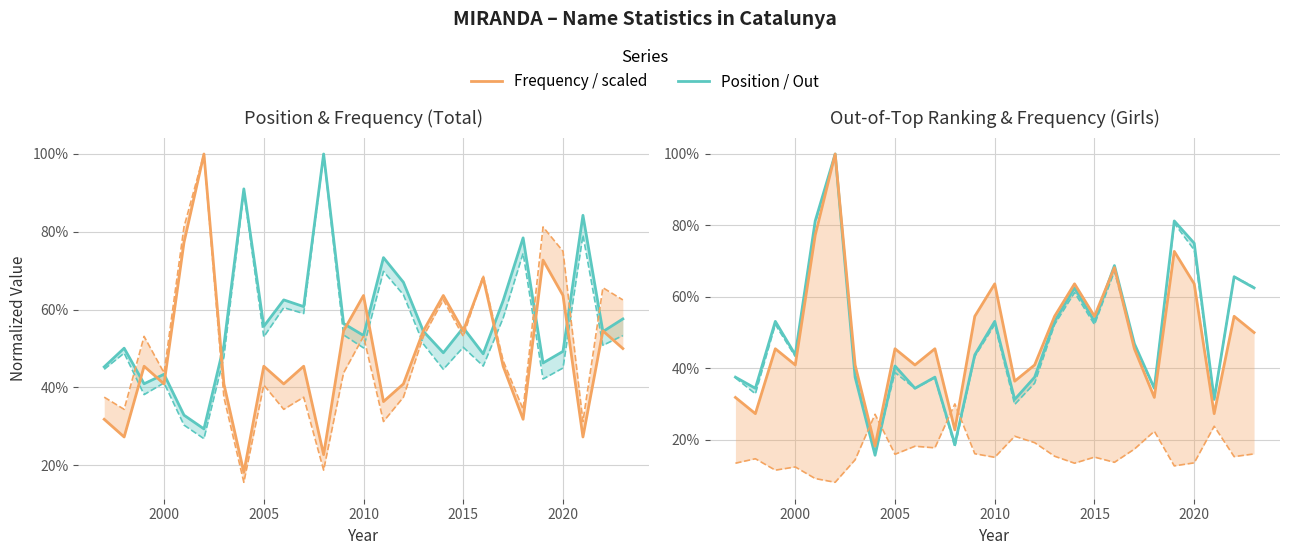

How many Frequency values are between 0 and 1?

27